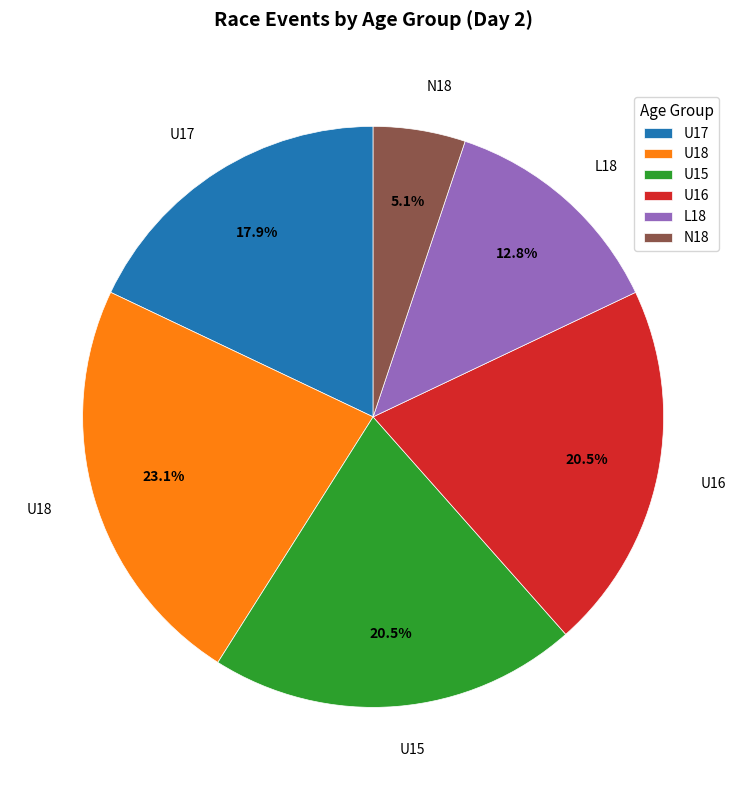

How many segments does this pie chart have?

6